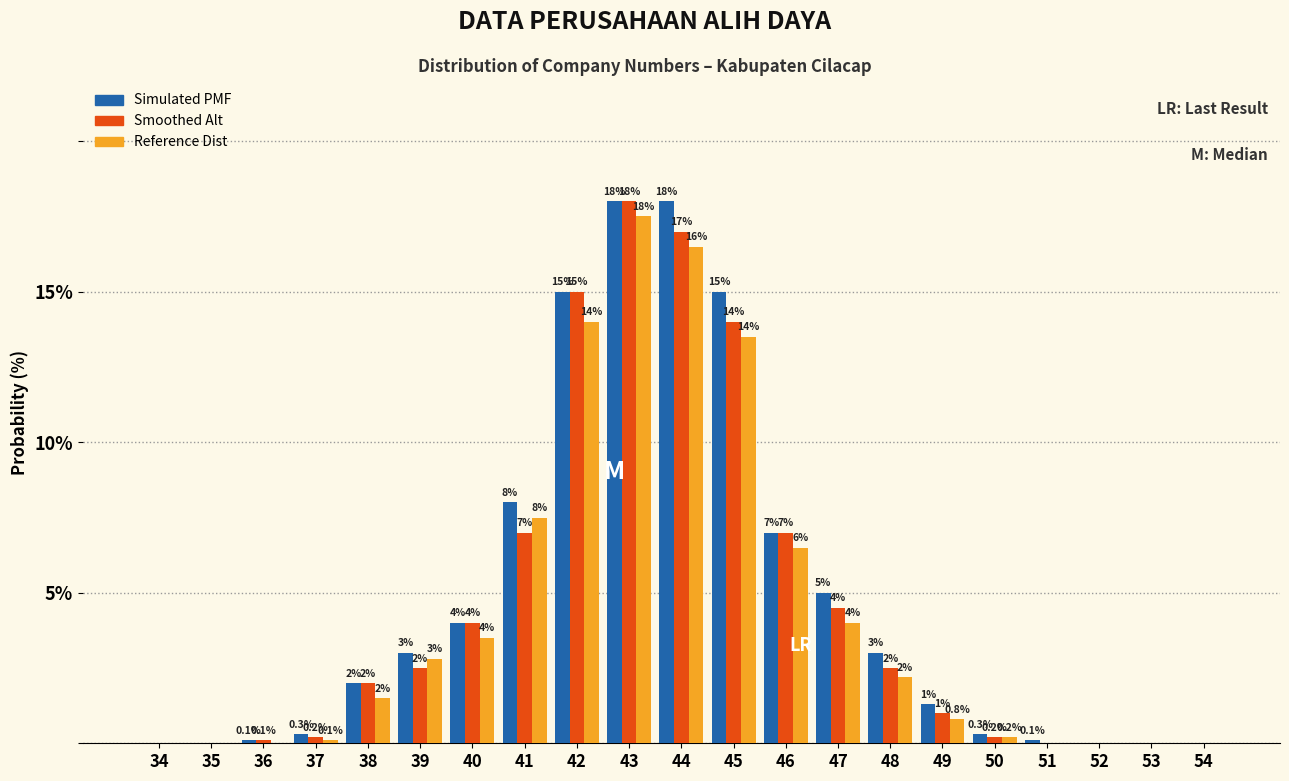

Reading left to right, list all the values displayed in this chart.

Simulated PMF: 34=0.0	35=0.0	36=0.1	37=0.3	38=2.0	39=3.0	40=4.0	41=8.0	42=15.0	43=18.0	44=18.0	45=15.0	46=7.0	47=5.0	48=3.0	49=1.3	50=0.3	51=0.1	52=0.0	53=0.0	54=0.0
Smoothed Alt: 34=0.0	35=0.0	36=0.1	37=0.2	38=2.0	39=2.5	40=4.0	41=7.0	42=15.0	43=18.0	44=17.0	45=14.0	46=7.0	47=4.5	48=2.5	49=1.0	50=0.2	51=0.0	52=0.0	53=0.0	54=0.0
Reference Dist: 34=0.0	35=0.0	36=0.0	37=0.1	38=1.5	39=2.8	40=3.5	41=7.5	42=14.0	43=17.5	44=16.5	45=13.5	46=6.5	47=4.0	48=2.2	49=0.8	50=0.2	51=0.0	52=0.0	53=0.0	54=0.0